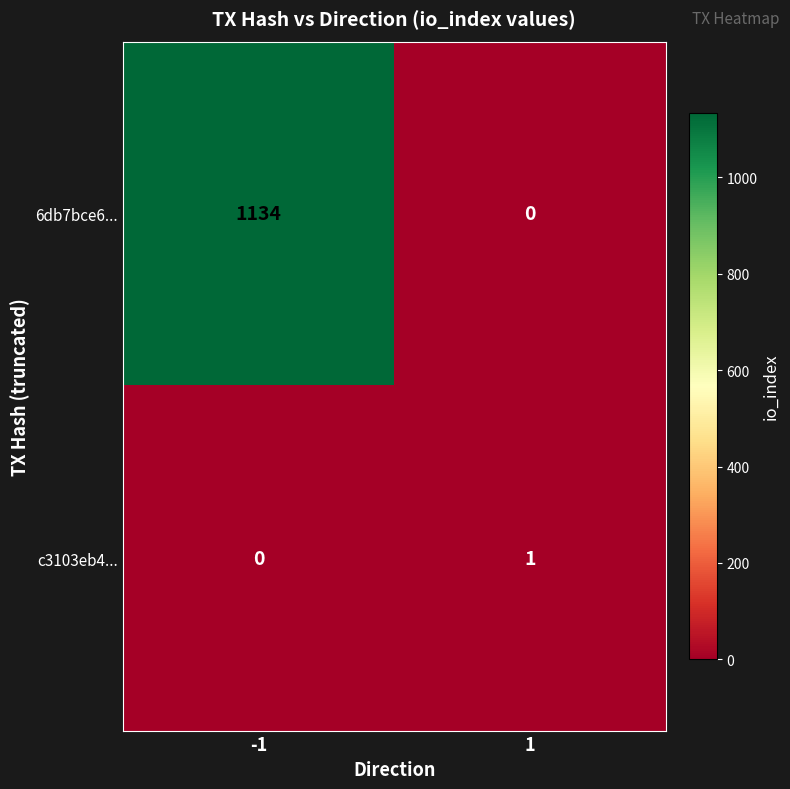

What is the difference between the 6db7bce6... values at -1 and 1?

1134